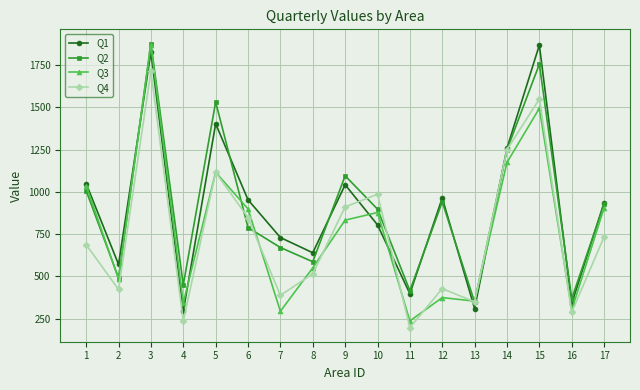

What is the value of the Q4 point at the 3rd from the left?

1713